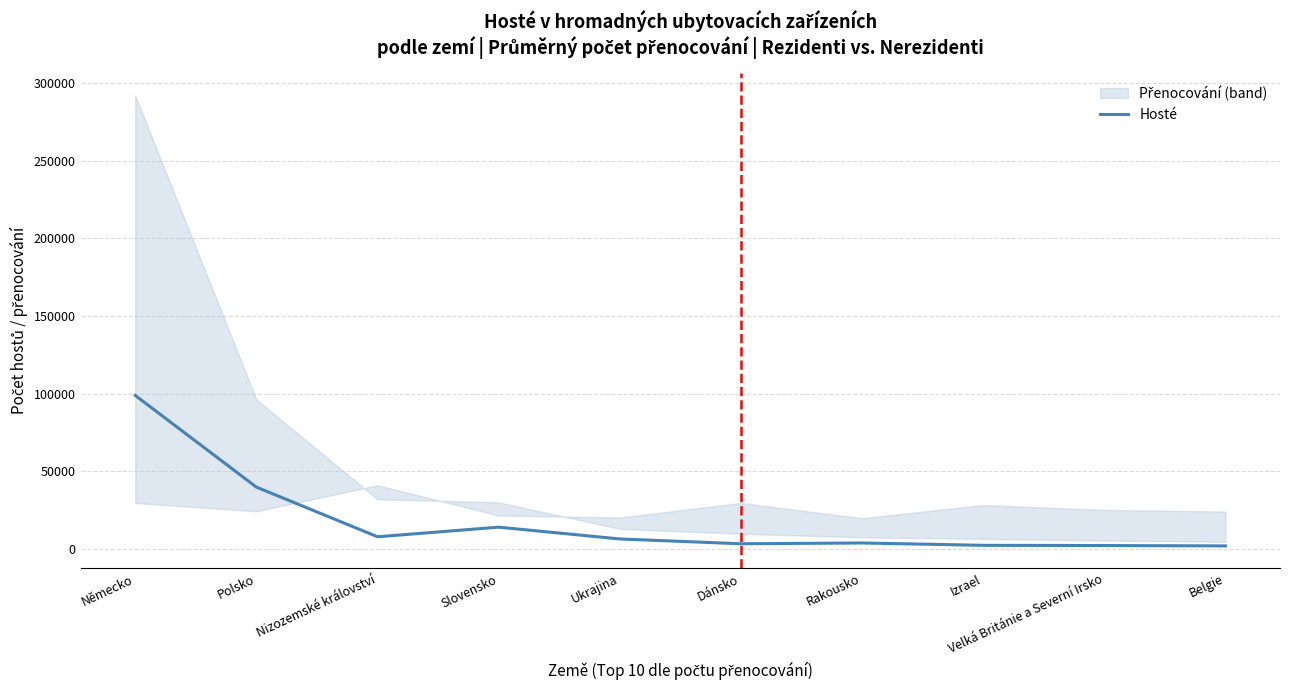

Rank the categories by value from lowest to highest.

Belgie, Velká Británie a Severní Irsko, Izrael, Dánsko, Rakousko, Ukrajina, Nizozemské království, Slovensko, Polsko, Německo